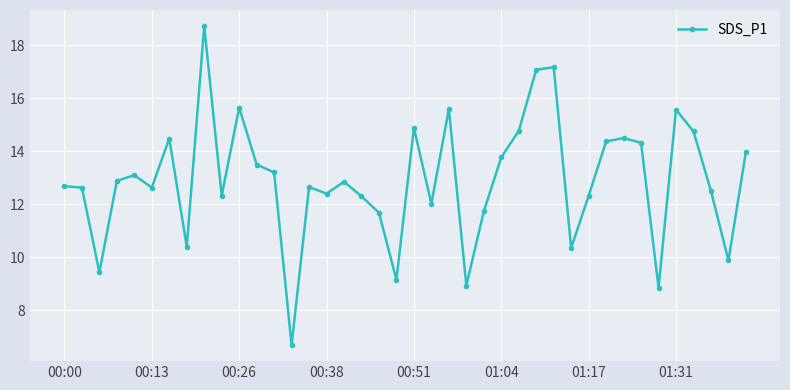

What is the value of the 40th point from the left?

14.0